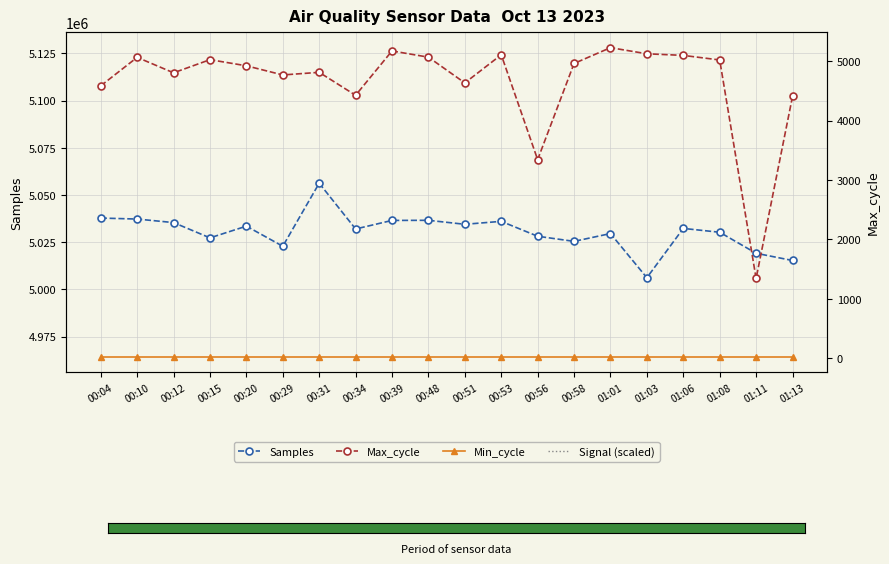

What is the value of the Signal (scaled) point at the 19th from the left?

4880000